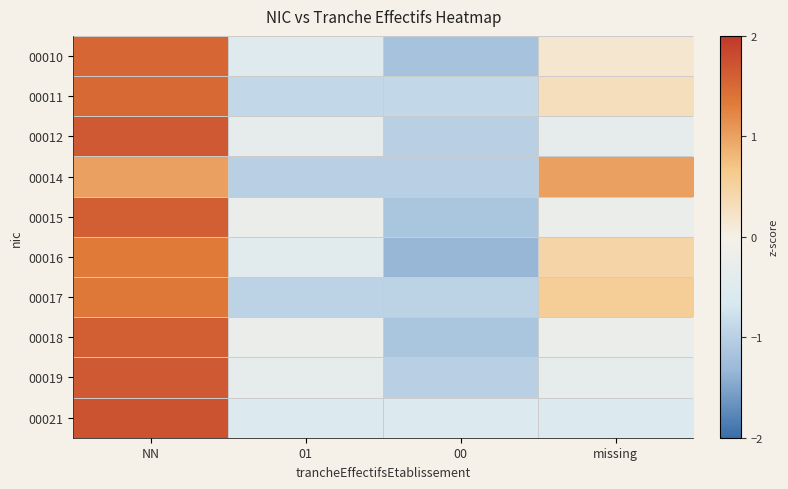

At which category is the sum across all series the highest?

NN